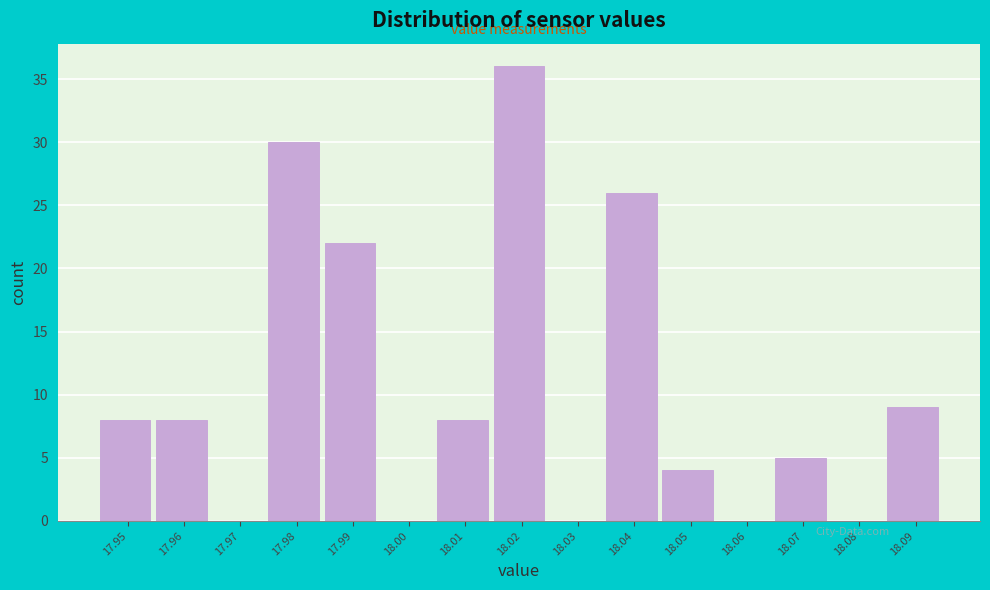

Reading left to right, extract all data points from this chart.

17.95=8	17.96=8	17.97=0	17.98=30	17.99=22	18.00=0	18.01=8	18.02=36	18.03=0	18.04=26	18.05=4	18.06=0	18.07=5	18.08=0	18.09=9